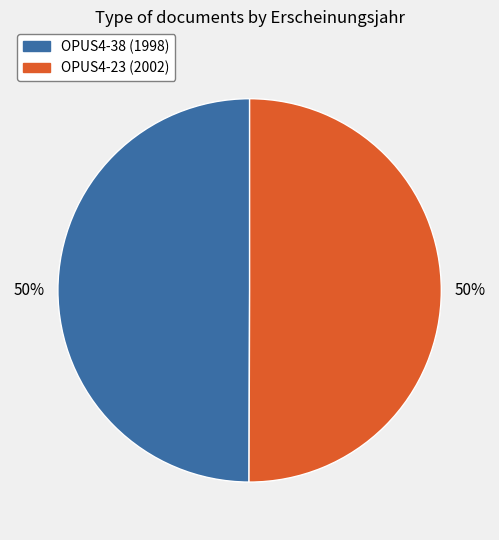

To the nearest percent, what is the combined percentage of OPUS4-23 and OPUS4-38?

100%